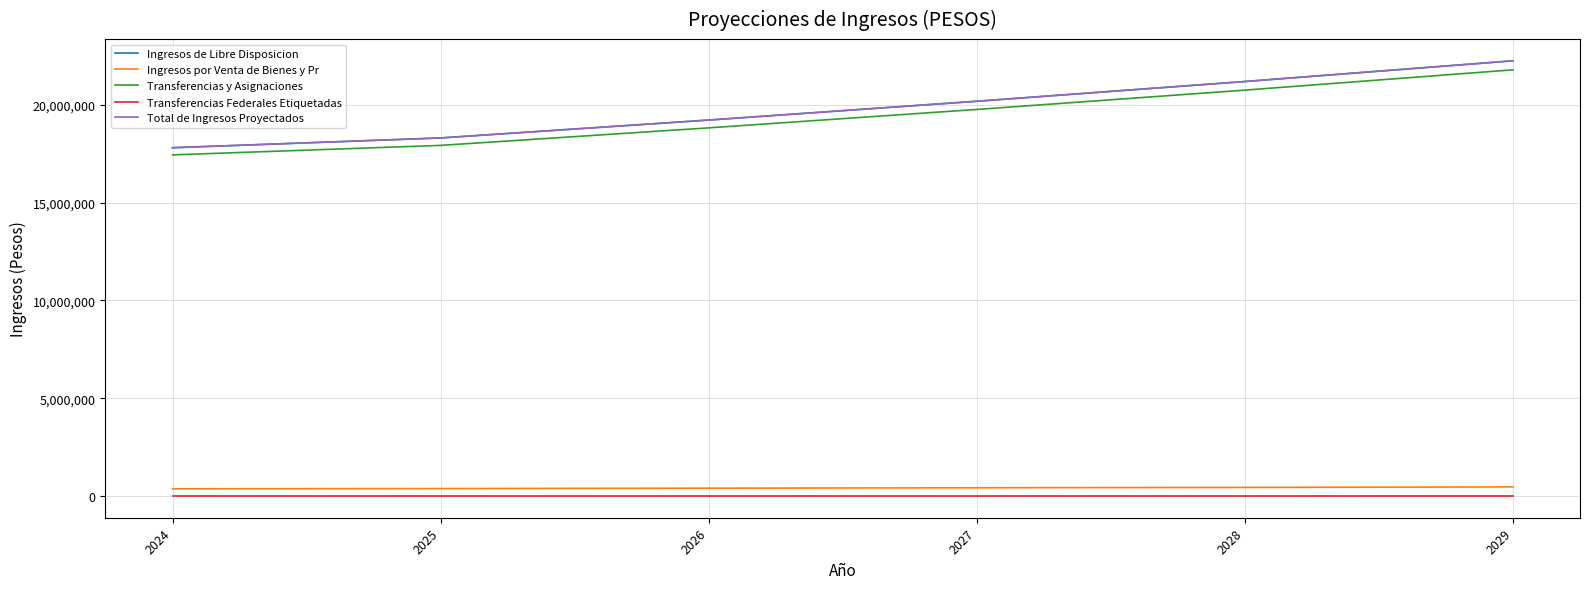

Does the chart have visible grid lines?

Yes